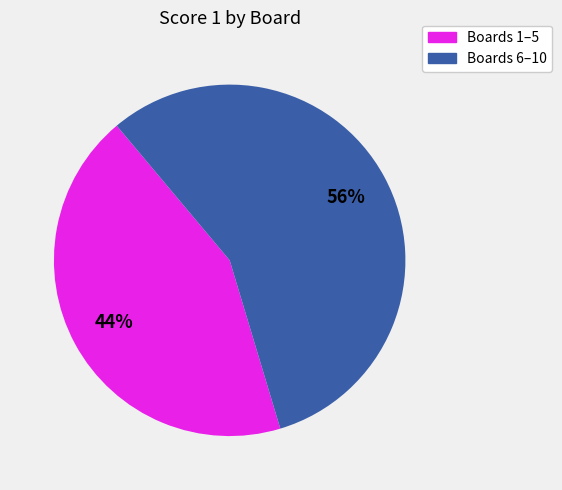

Is there any slice that represents more than half of the pie?

Yes